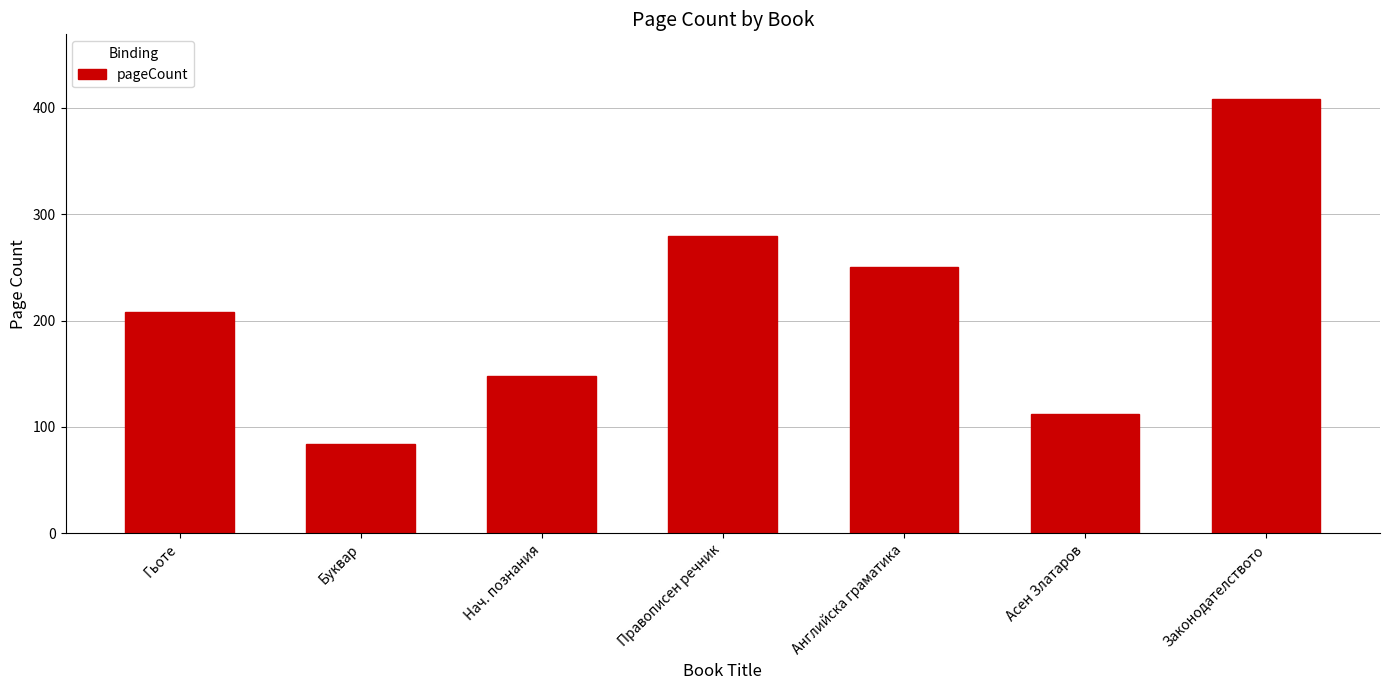

What is the approximate value at Законодателството, to the nearest 50?

400